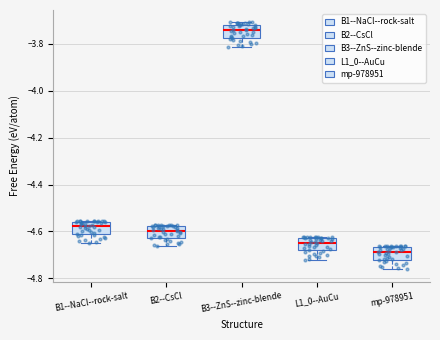

Which box has the lowest median line?

mp-978951